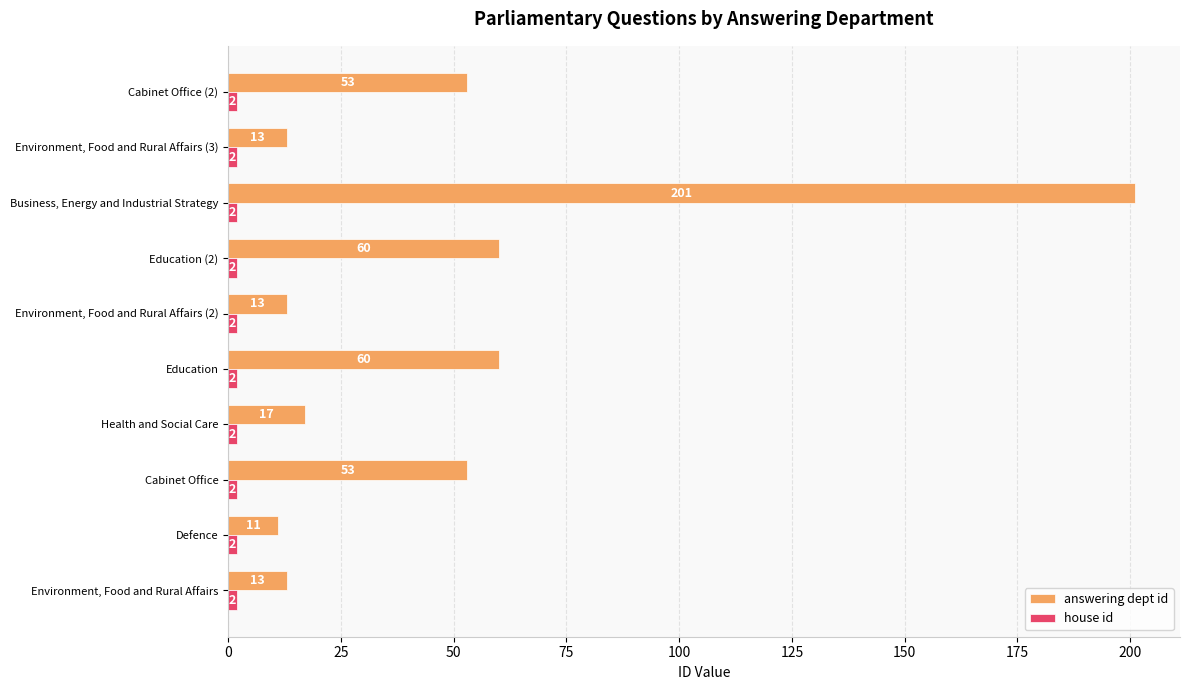

What is the total value across all series at Environment, Food and Rural Affairs (2)?

15